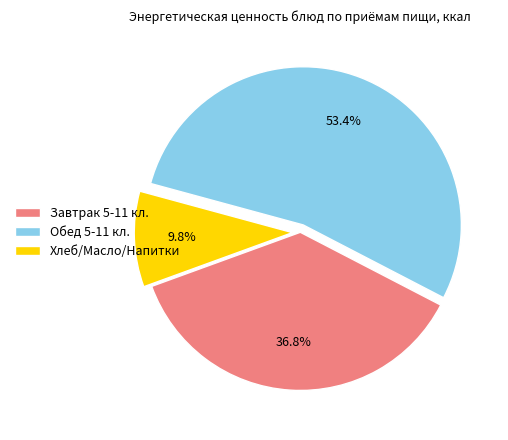

Count the number of slices in the pie.

3